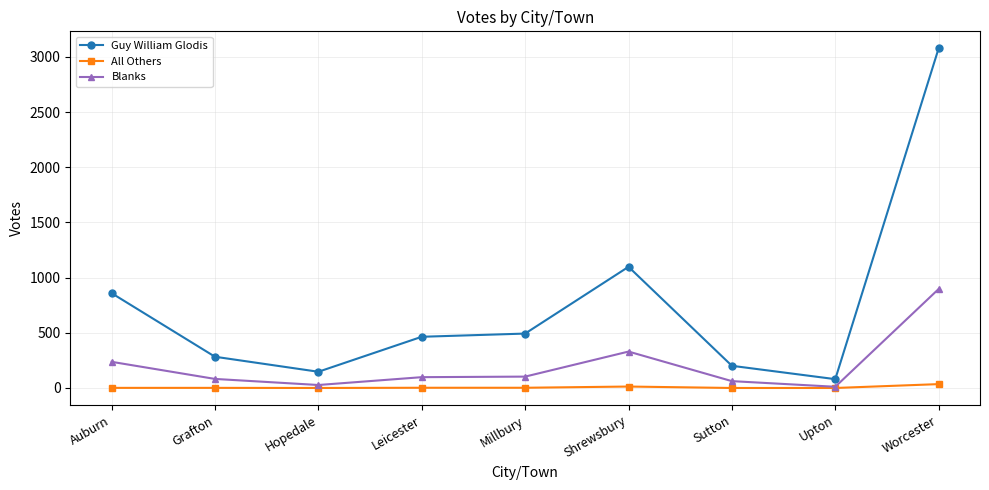

At how many categories does at least one series exceed 1956?

1